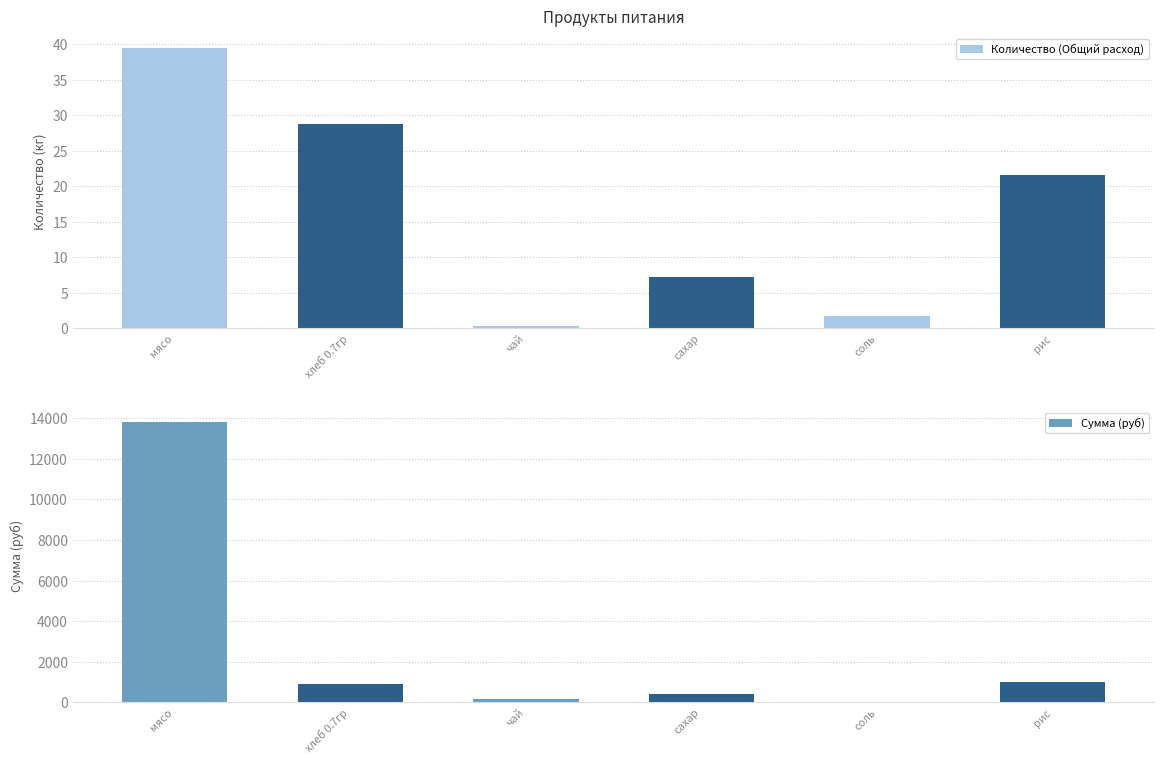

At which label is Количество (Общий расход) closest to 19?

рис